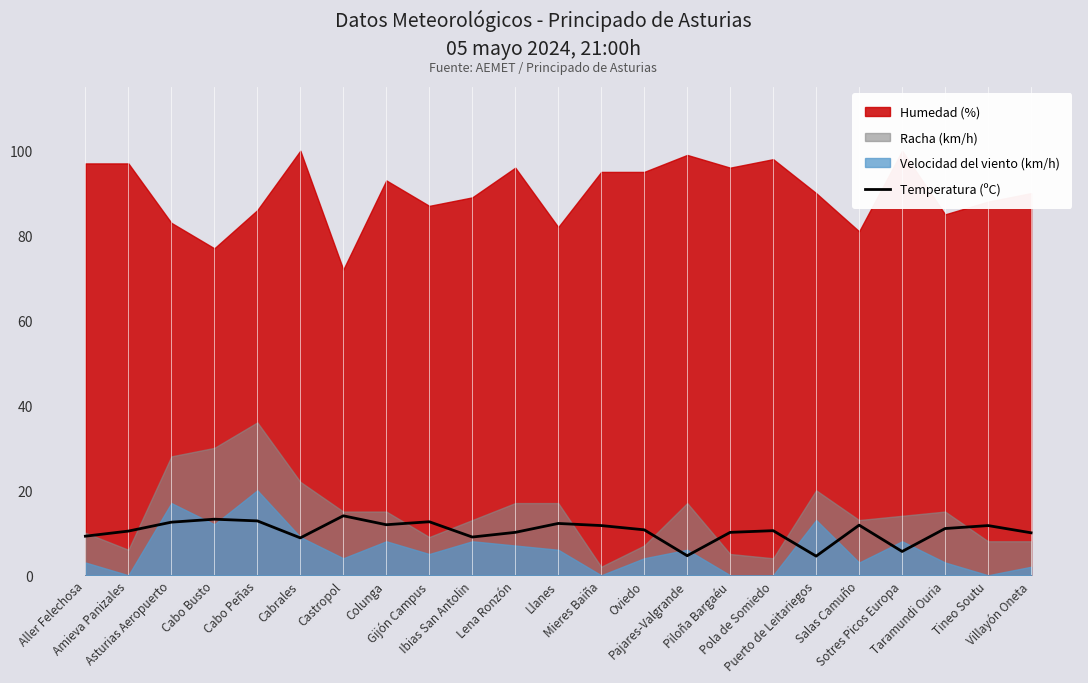

What is the average value?

10.4